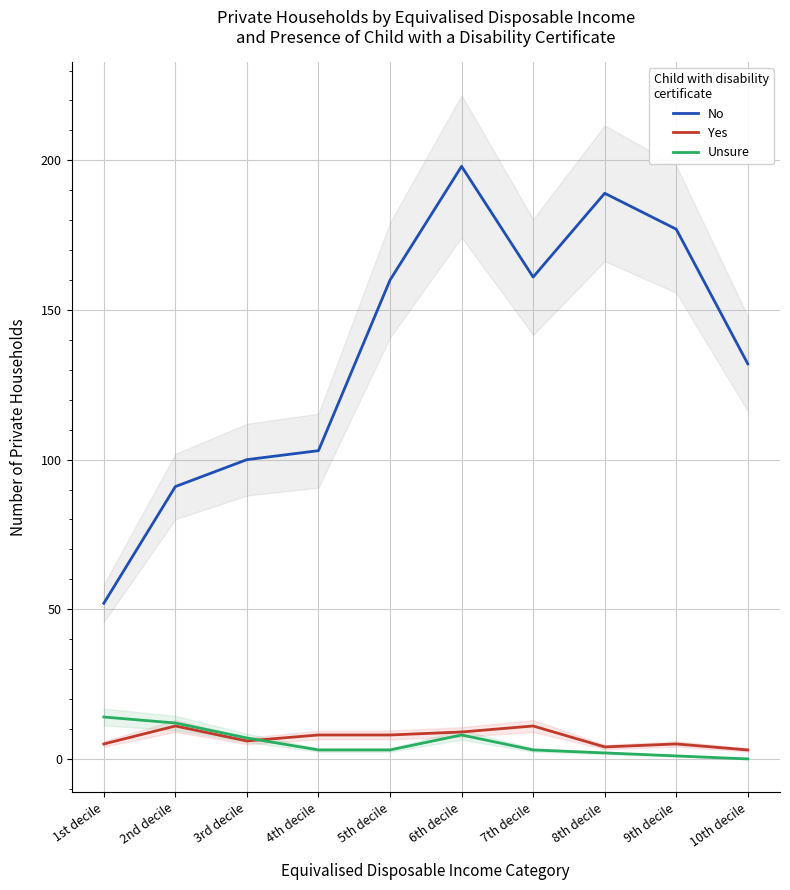

What is the maximum value for Yes?

11